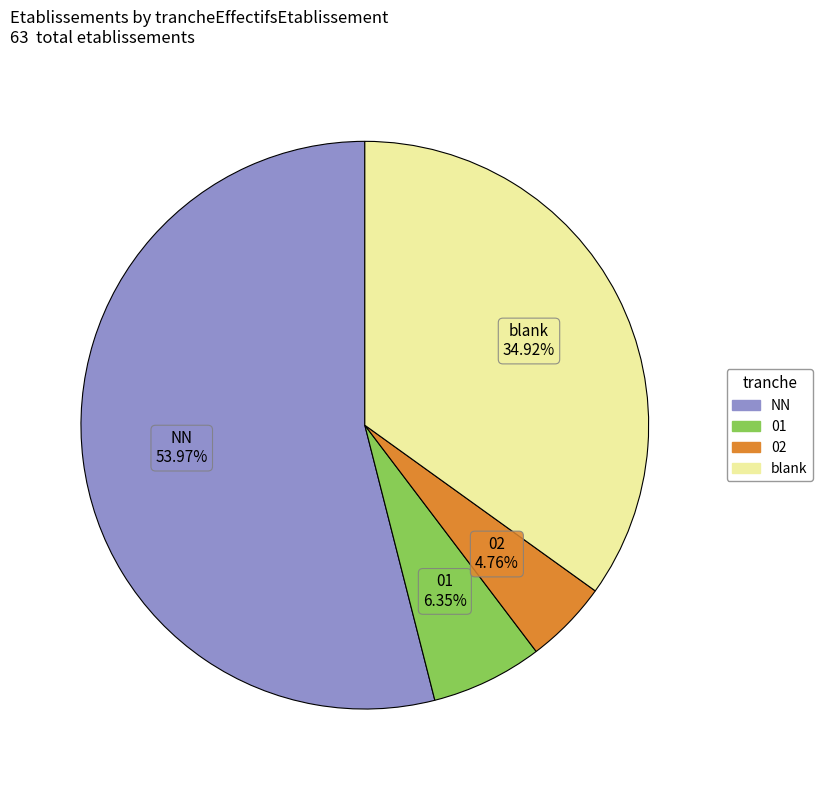

Rank the categories by value from highest to lowest.

NN, blank, 01, 02